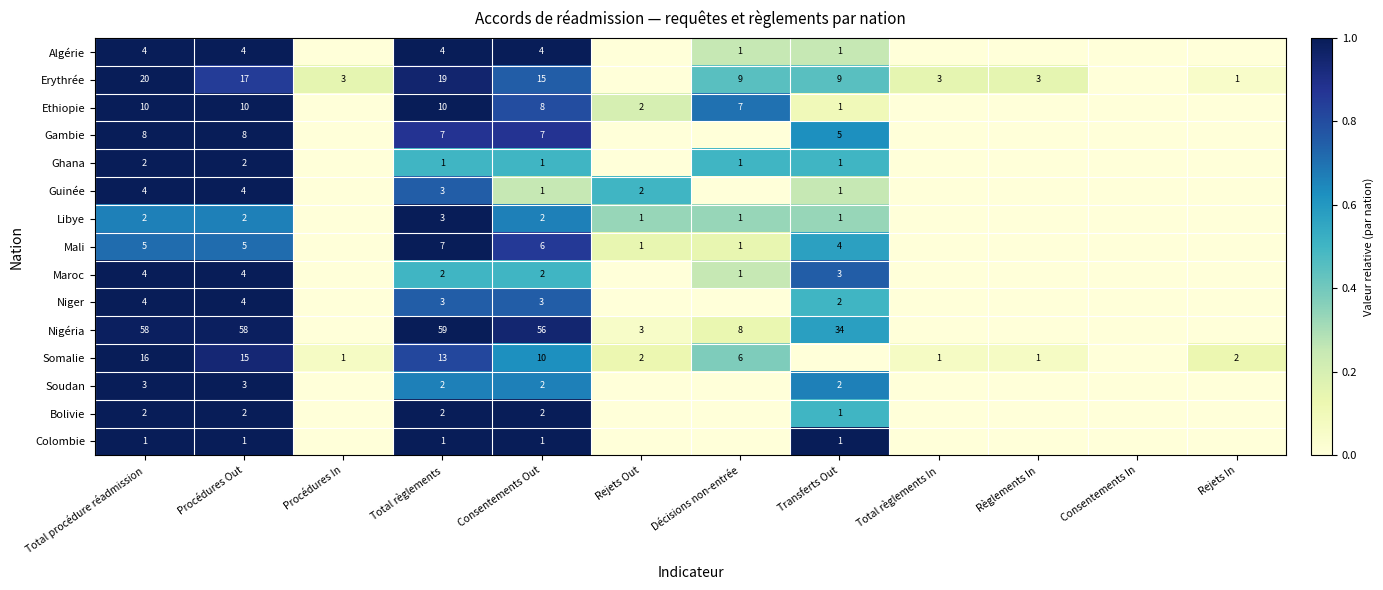

Which series changed the most between Total procédure réadmission and Procédures Out?

Erythrée